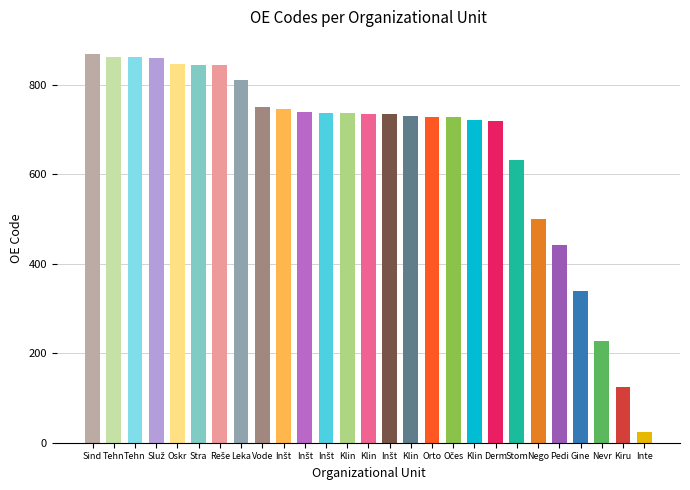

The value at Klinika za ORL is 979. True or false?

False